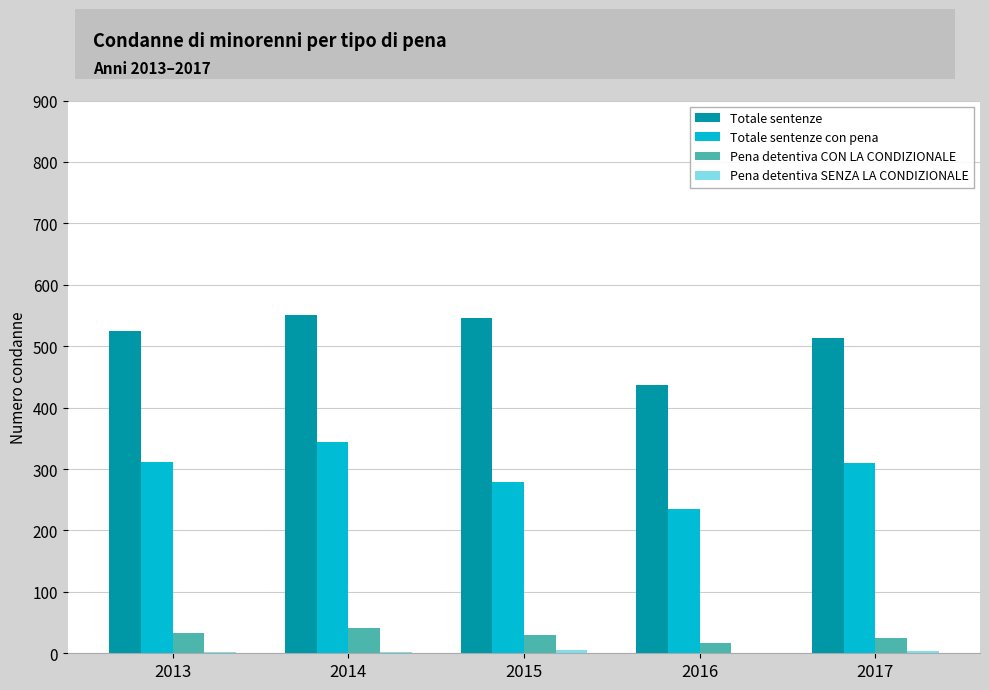

What is the maximum value shown in the chart?

550